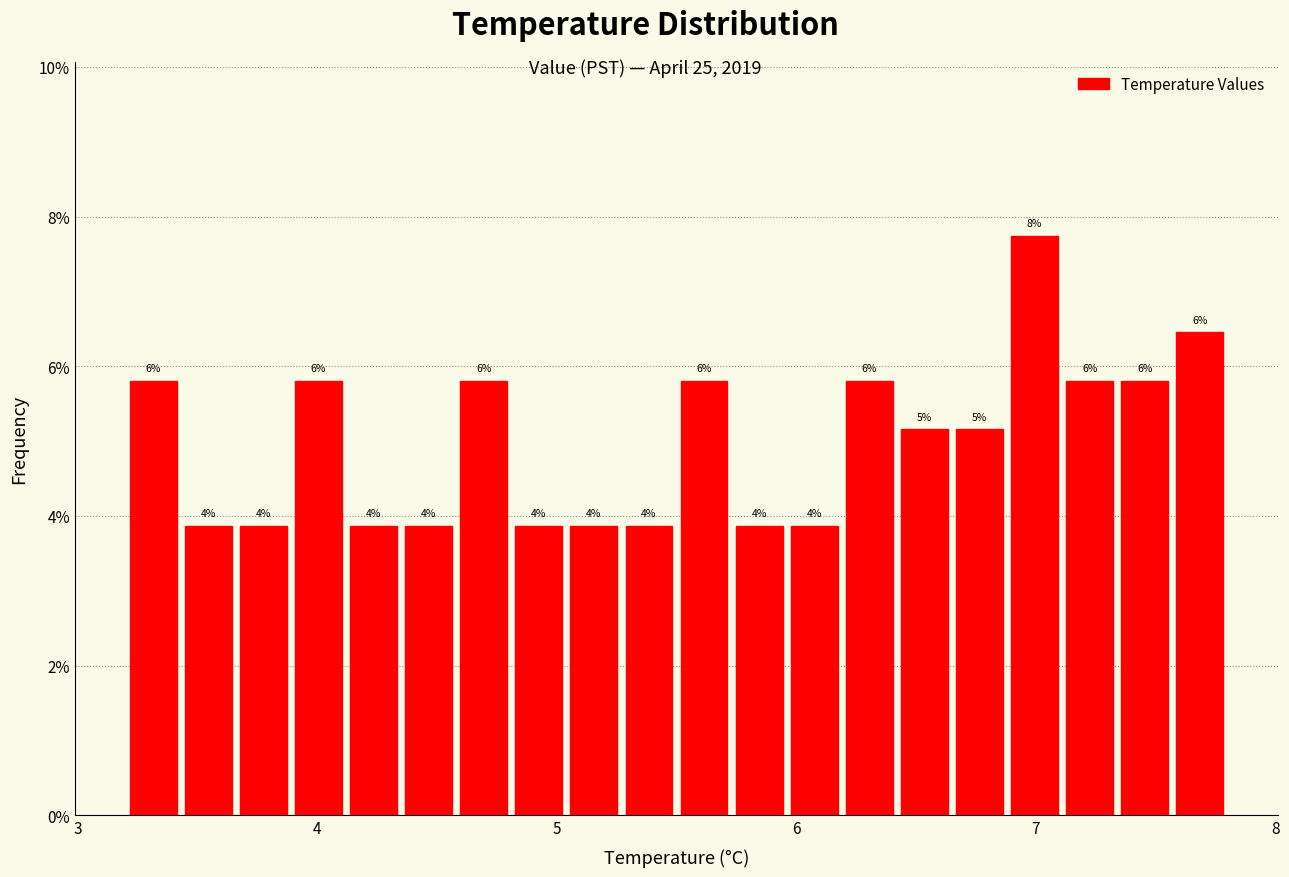

Read against the x-axis, roughly where is the centre of the tallest bar?

7.0